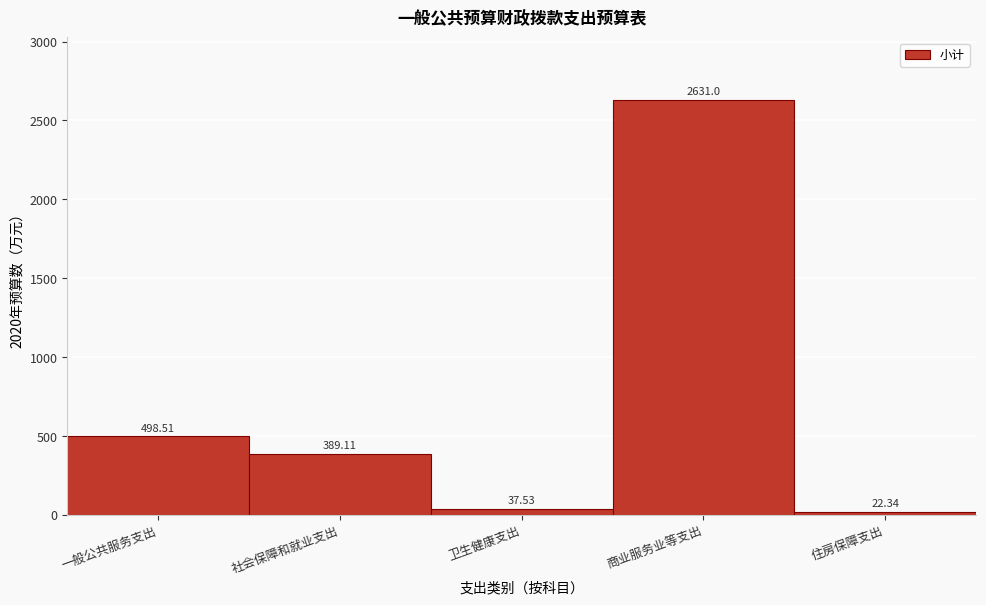

List the labels in order of value, largest first.

商业服务业等支出, 一般公共服务支出, 社会保障和就业支出, 卫生健康支出, 住房保障支出